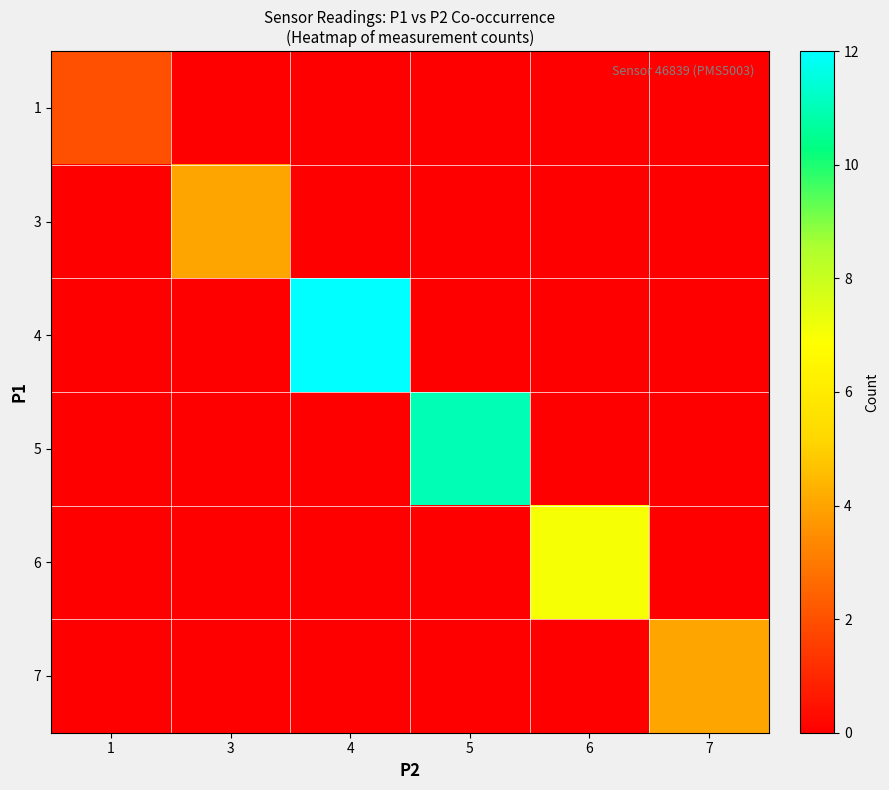

How many distinct data groups are displayed?

6